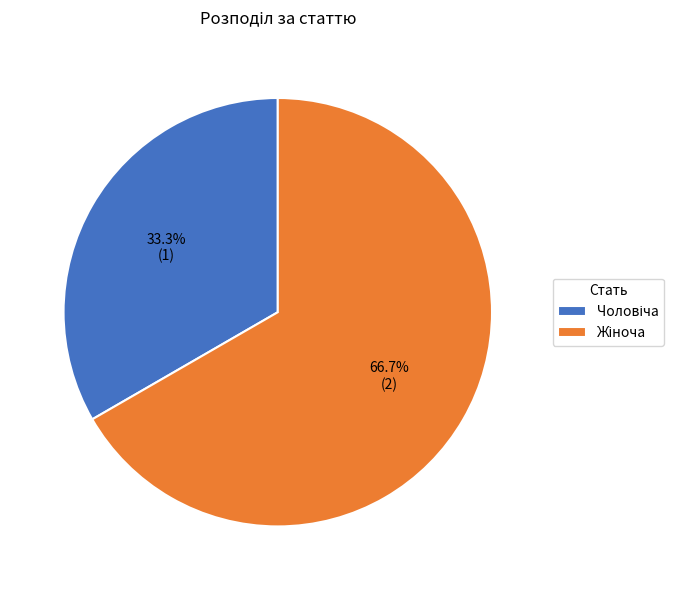

Does any single category account for the majority?

Yes